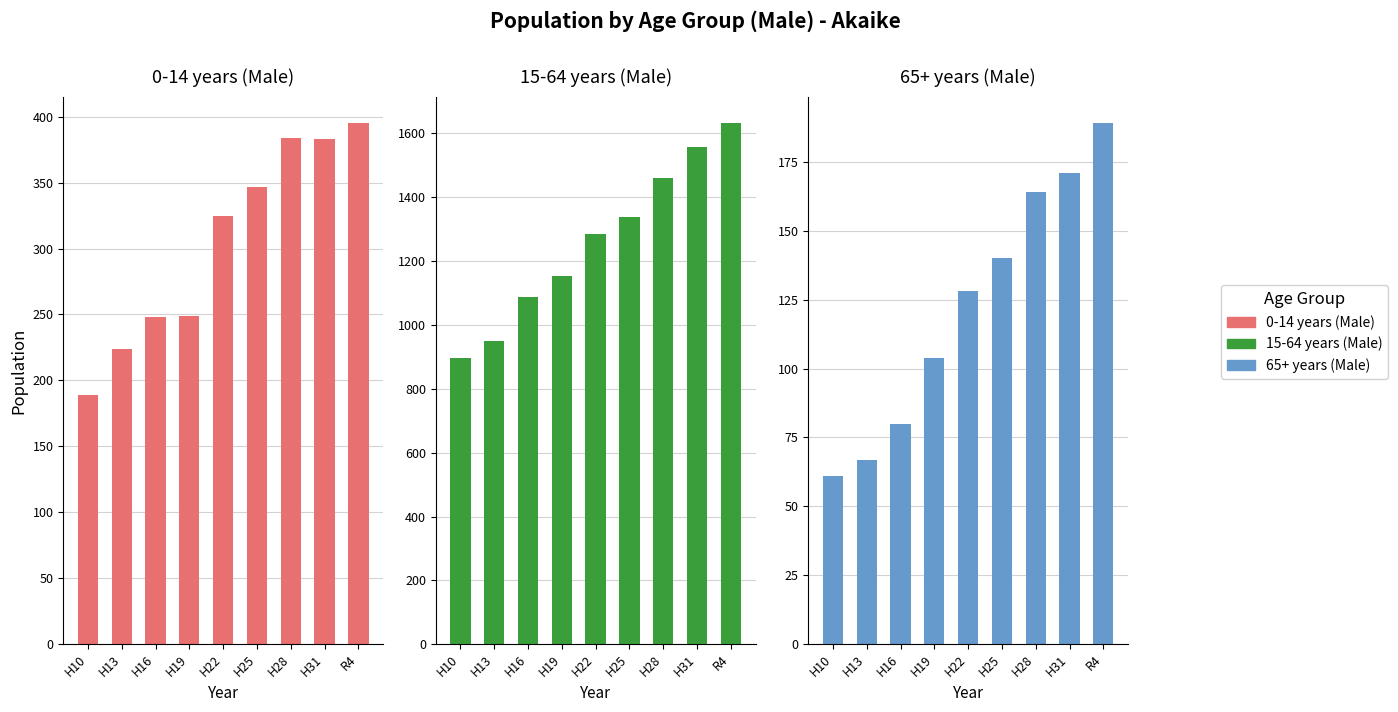

What is the minimum value for 65+ years (Male)?

61